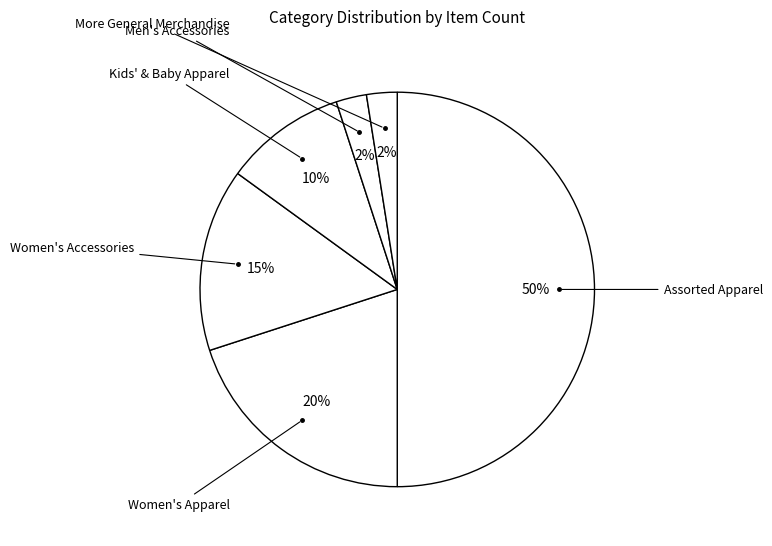

Is there a majority slice in this chart?

No